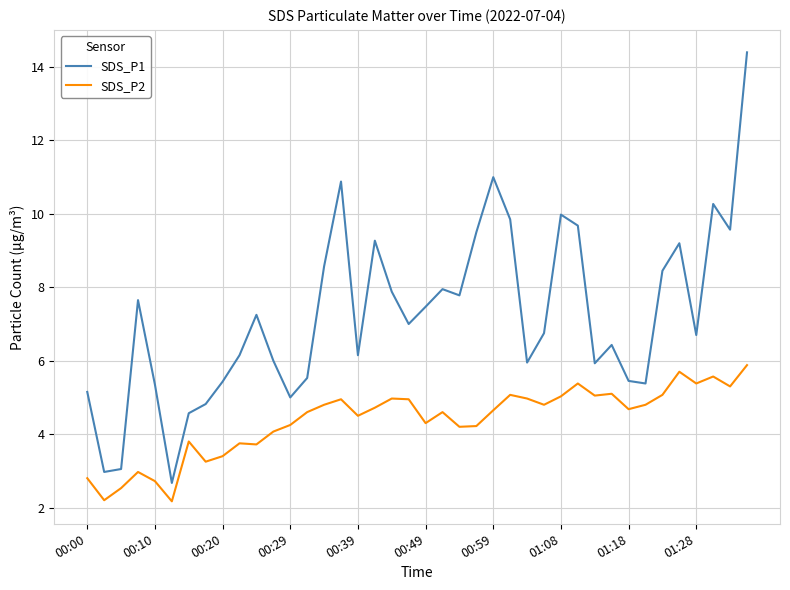

List the series in order of their peak value, highest first.

SDS_P1, SDS_P2